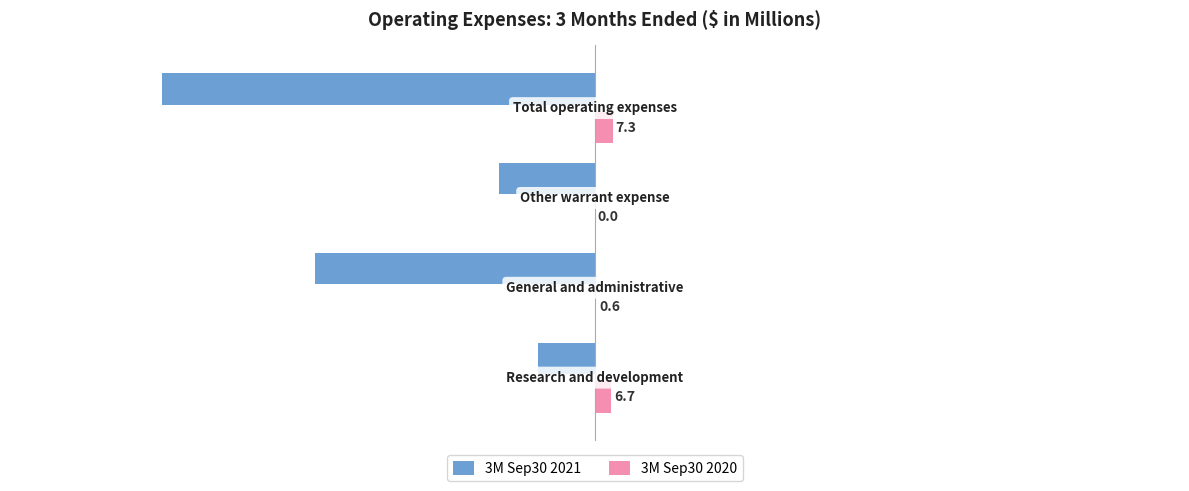

What is the sum of all 3M Sep30 2020 values?

14.6